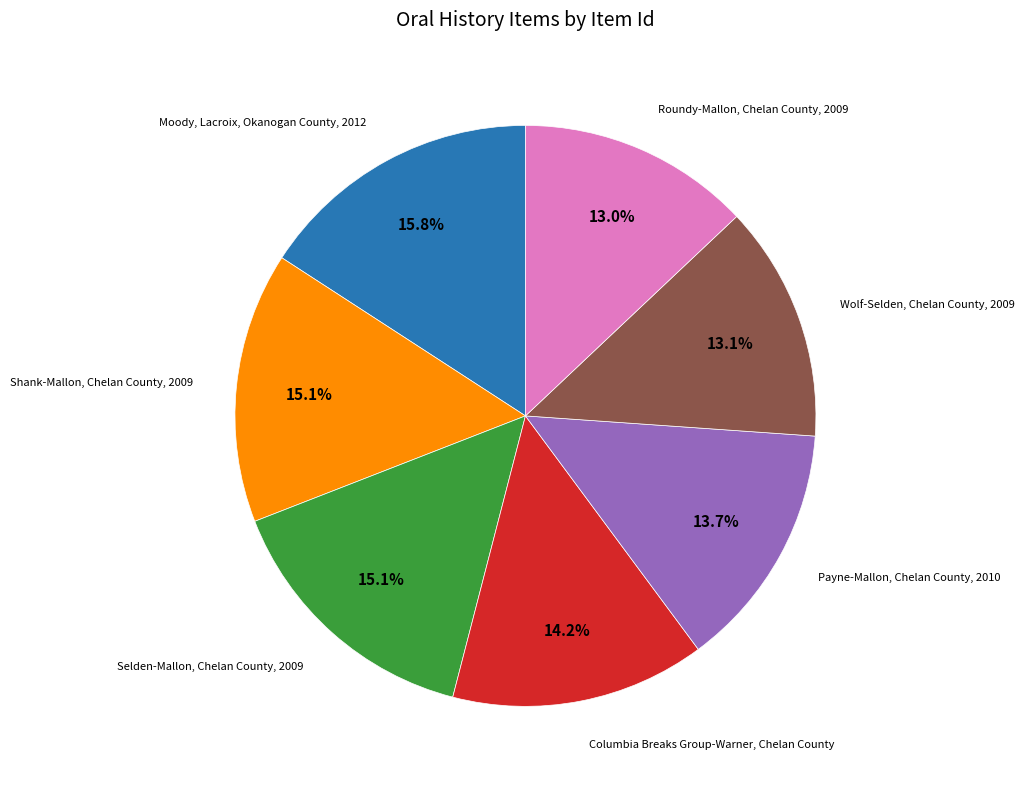

Does any single category account for the majority?

No